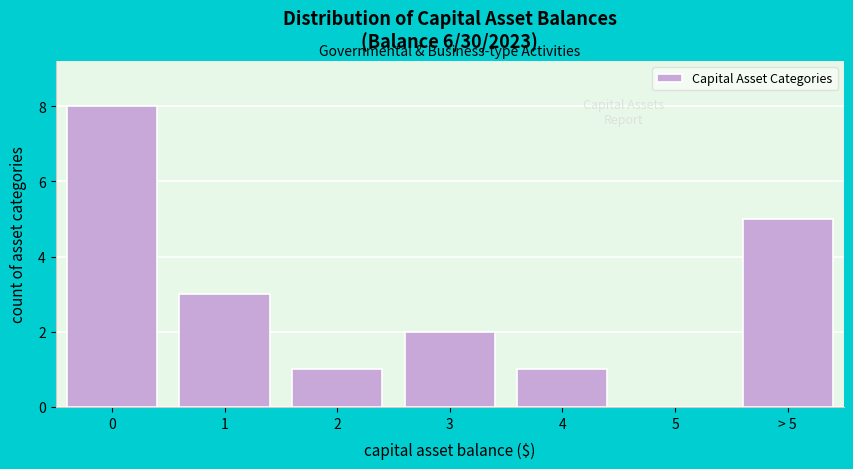

Reading left to right, transcribe all the data shown in this chart.

0=8	1=3	2=1	3=2	4=1	5=0	> 5=5